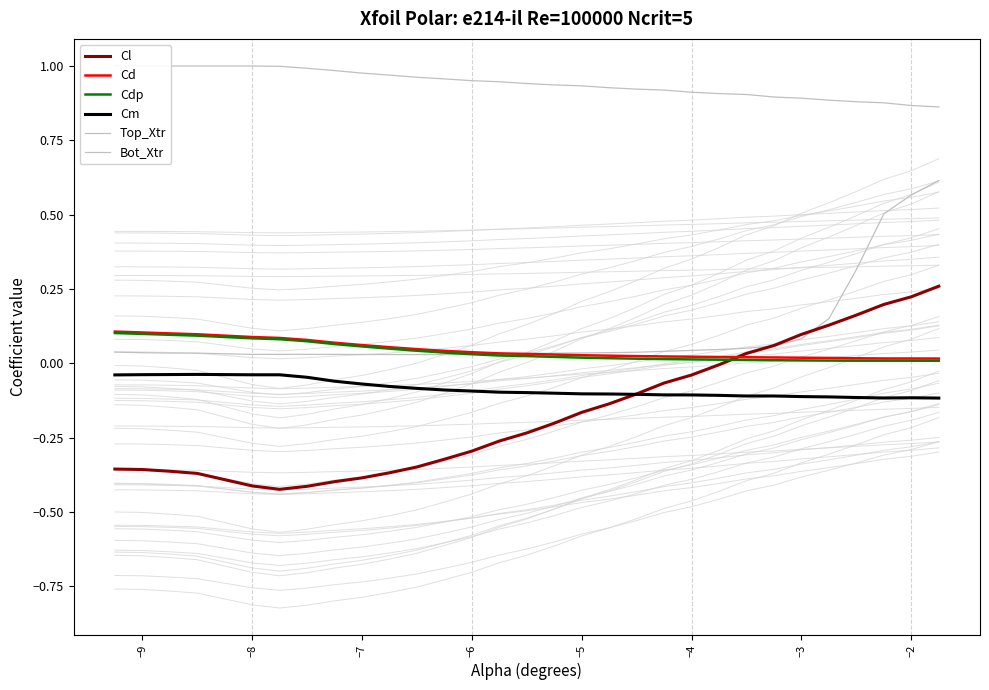

True or false: Cdp and Bot_Xtr cross at least once.

True